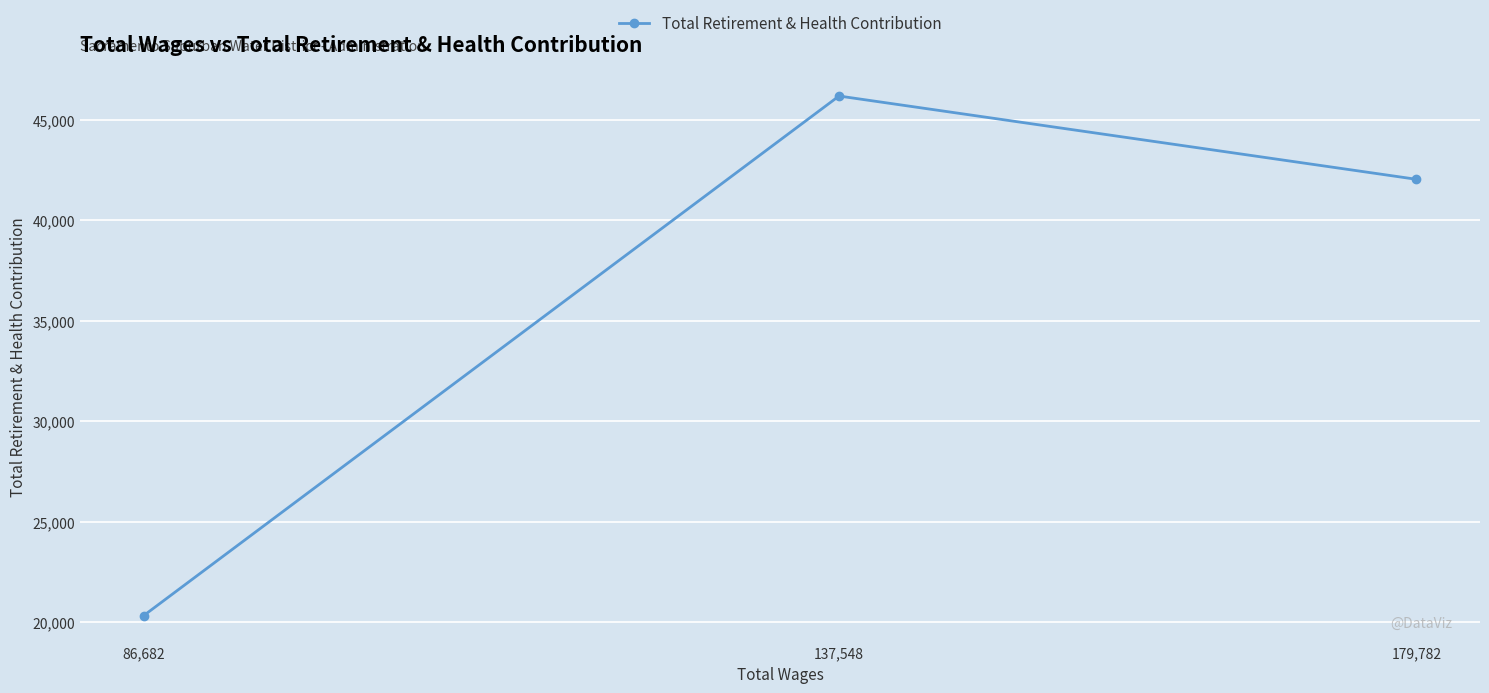

List the labels in order of value, largest first.

137,548, 179,782, 86,682